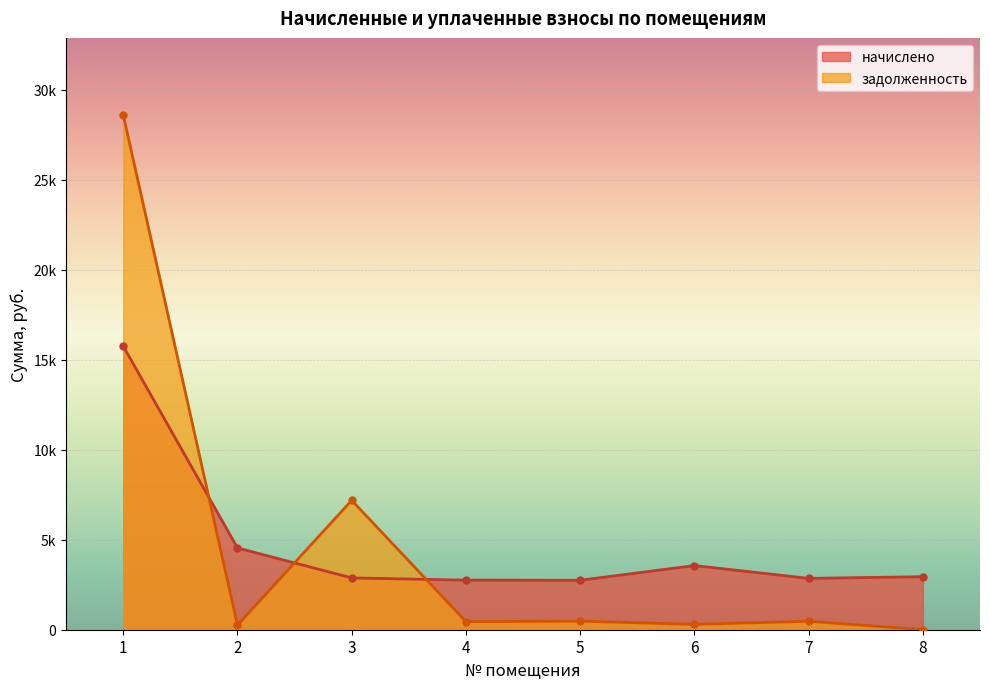

Which category has the lowest value in the начислено series?

5